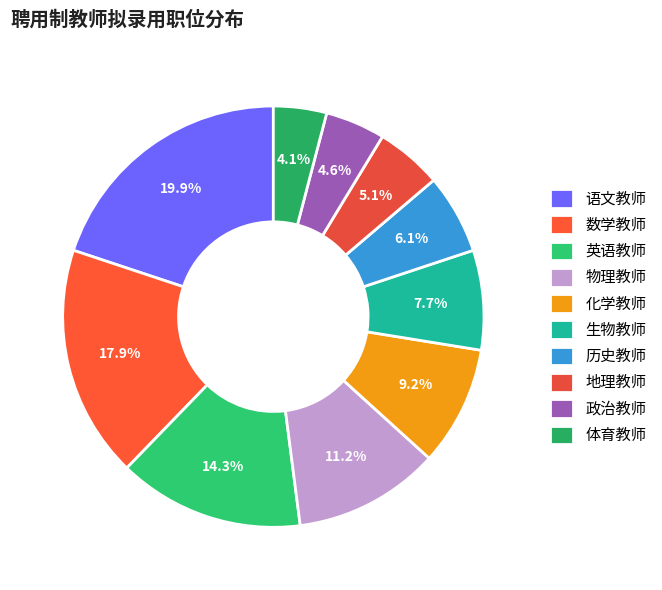

Which category has the biggest portion of the pie?

语文教师